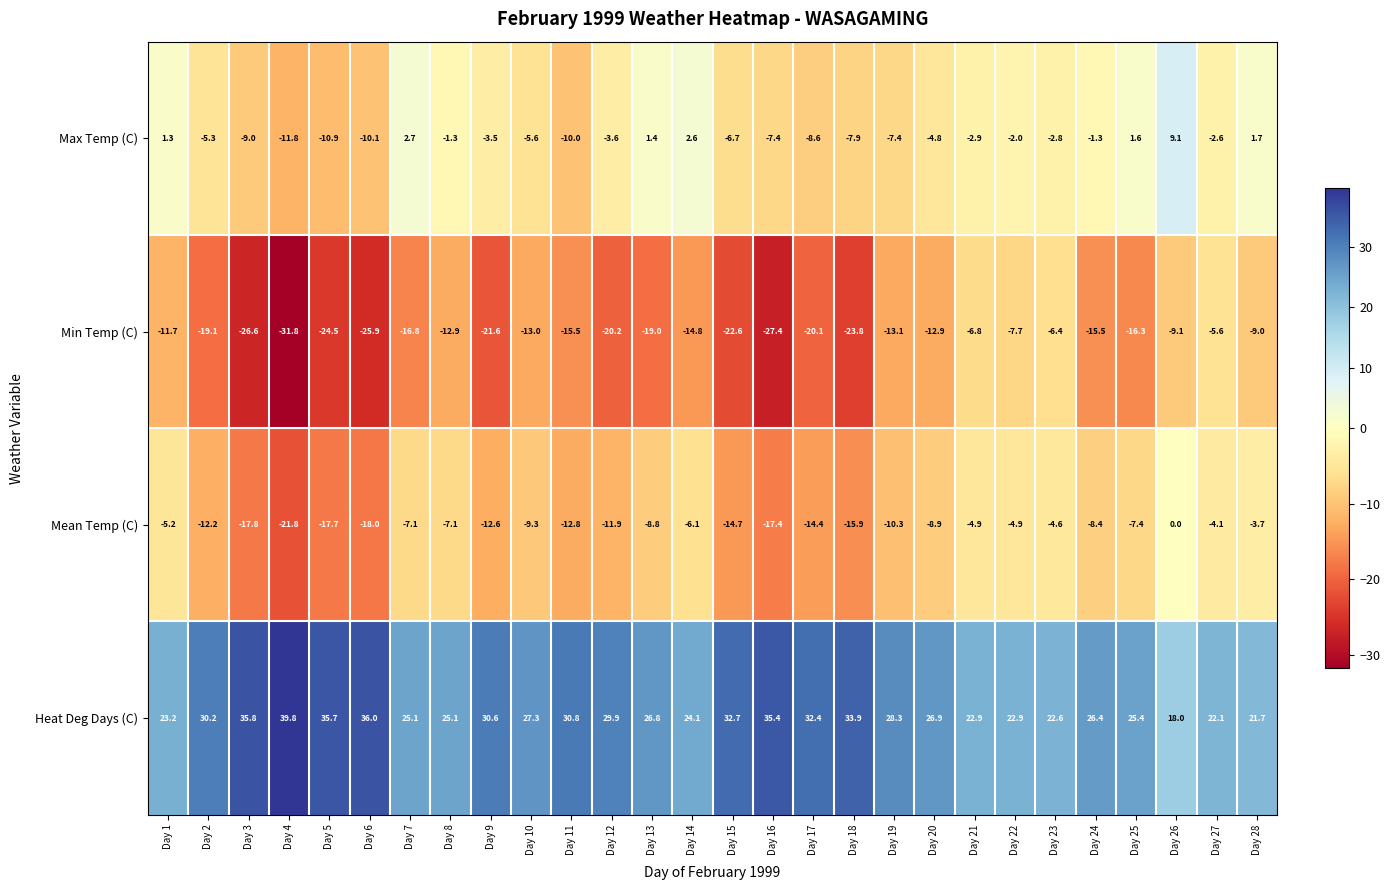

What is the difference between the maximum and minimum values in the Min Temp (C) series?

26.2